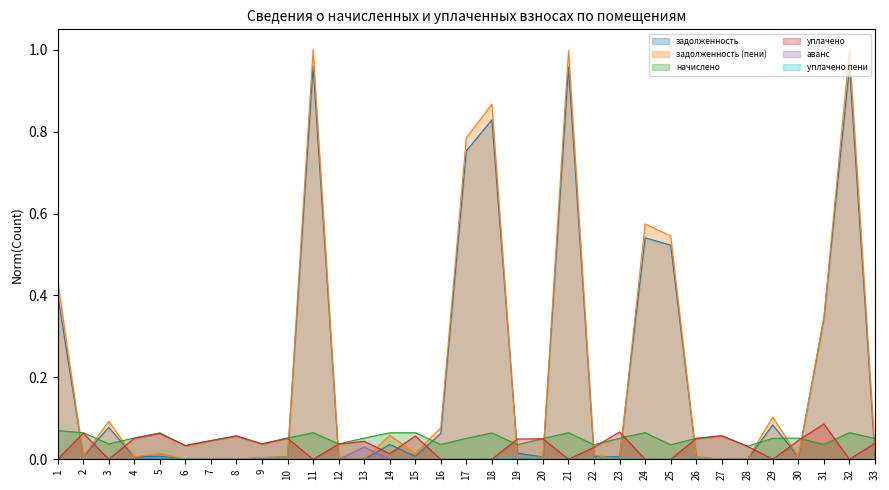

Rank the series at 18 from highest to lowest value.

задолженность (пени), задолженность, начислено, уплачено, аванс, уплачено пени